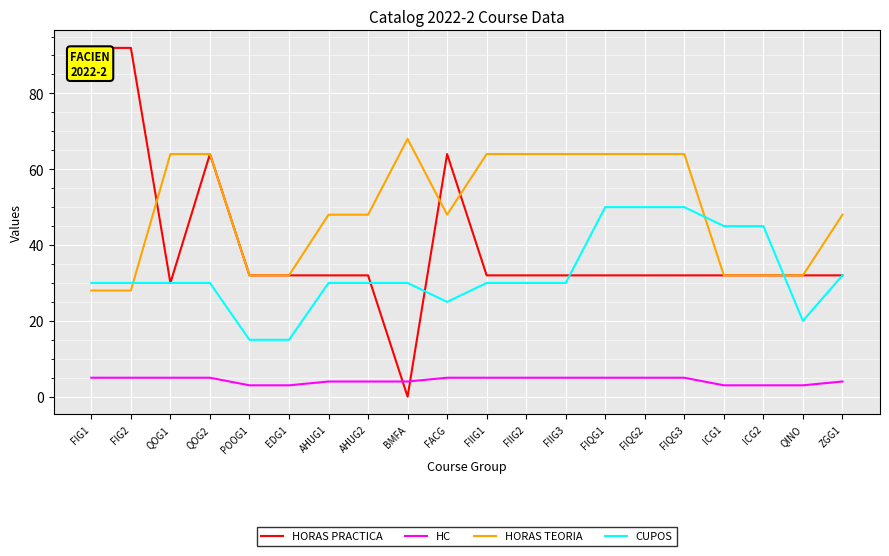

What is the total value across all series at POOG1?

82